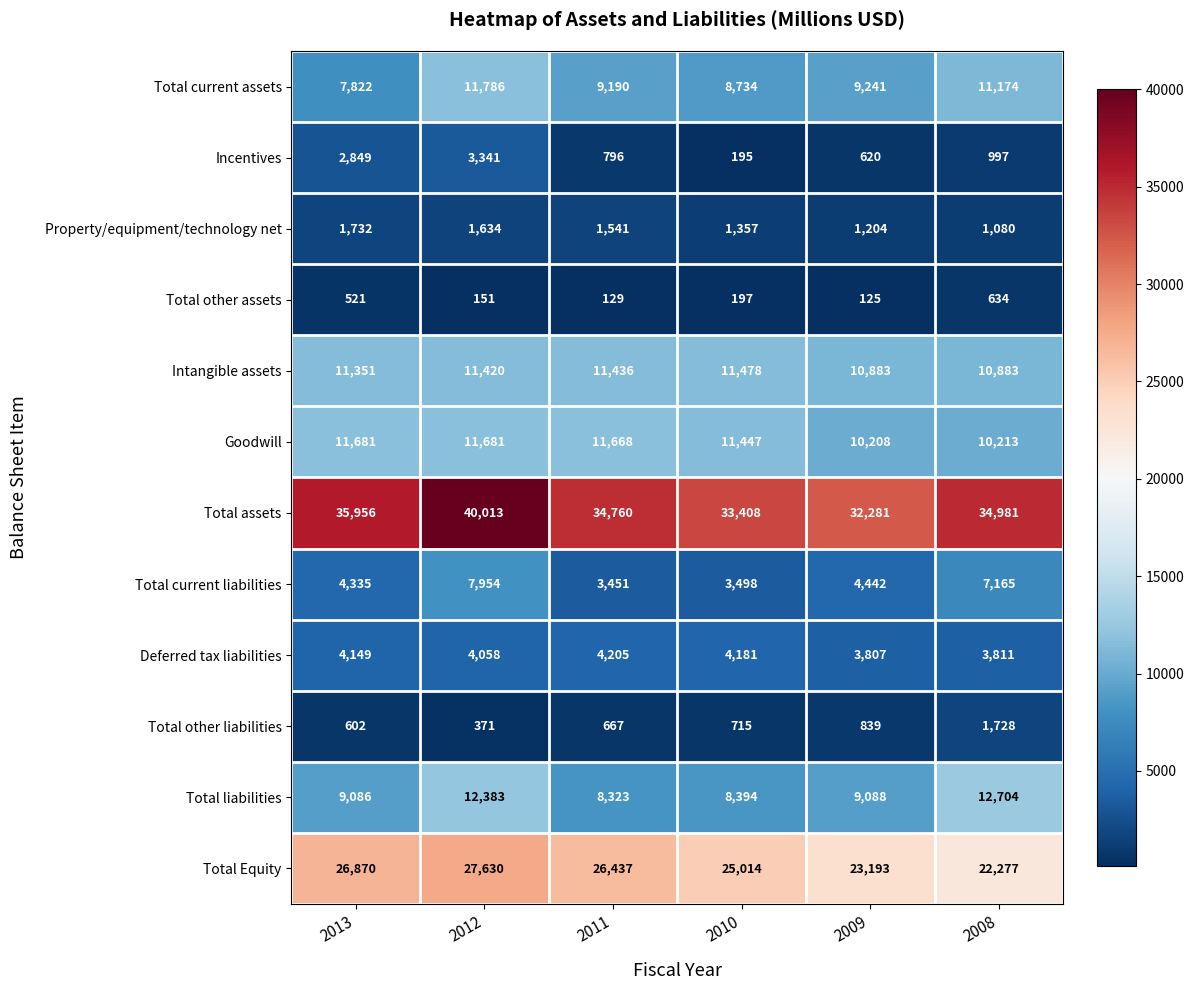

Rank the series at 2012 from lowest to highest value.

Total other assets, Total other liabilities, Property/equipment/technology net, Incentives, Deferred tax liabilities, Total current liabilities, Intangible assets, Goodwill, Total current assets, Total liabilities, Total Equity, Total assets